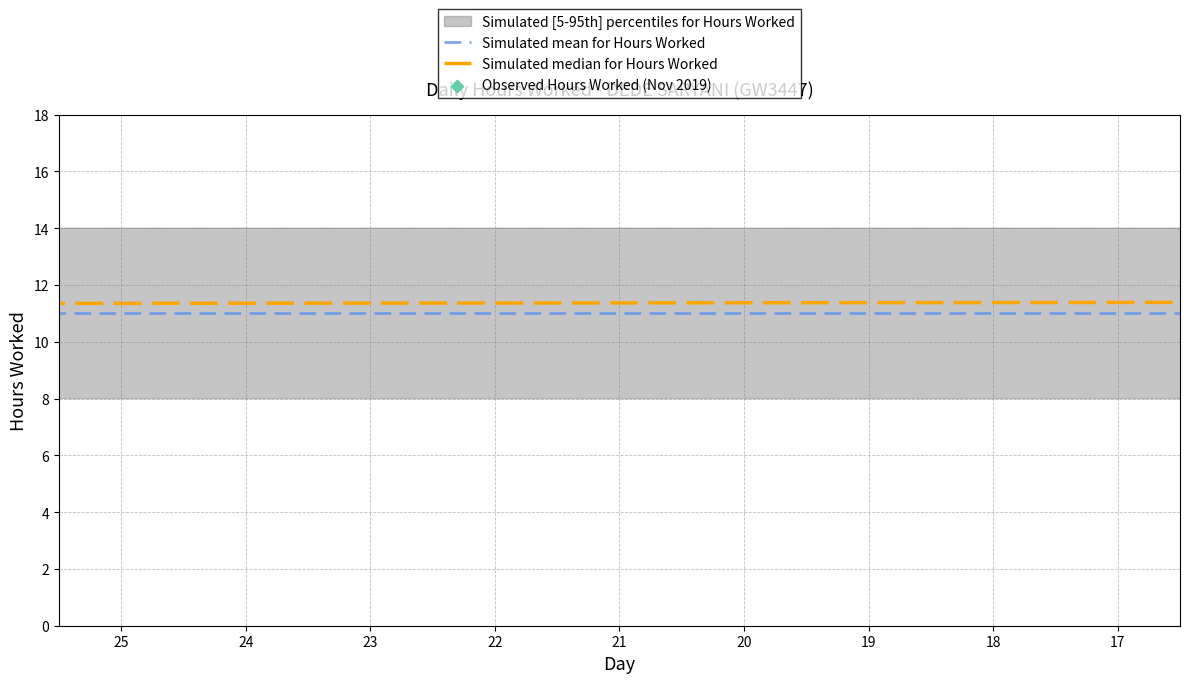

Which series contains the lowest Y value?

Simulated median for Hours Worked